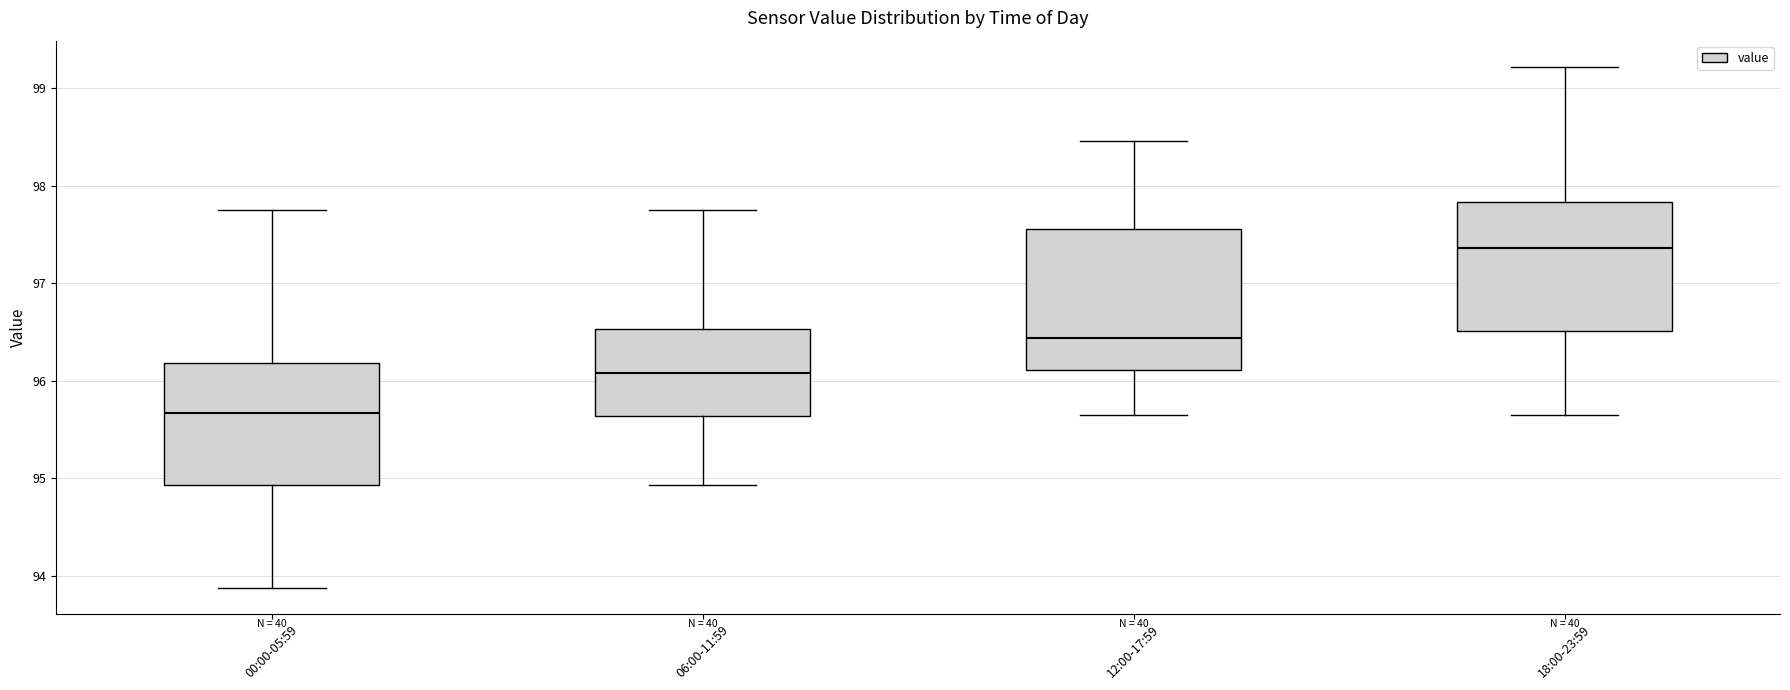

Comparing the boxes themselves (not the whiskers), which one is the tallest?

12:00-17:59